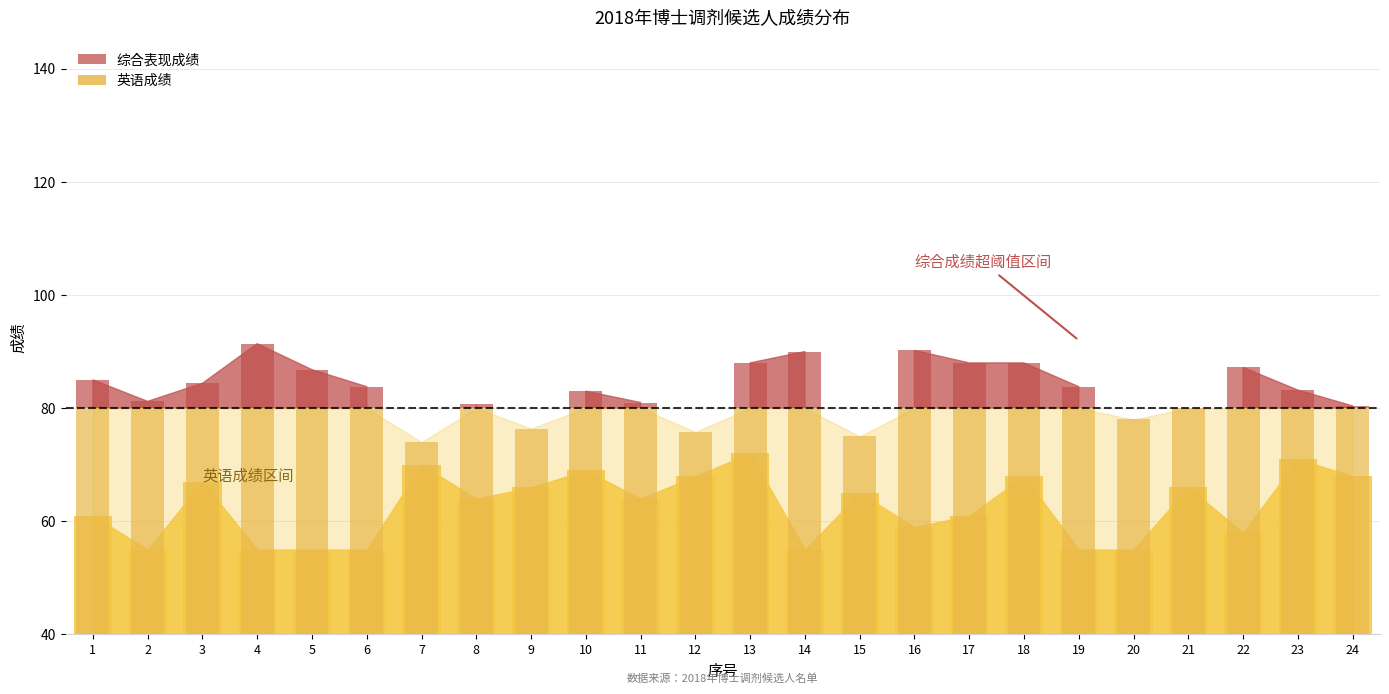

What is the difference between the maximum and minimum values in the 英语 series?

17.0